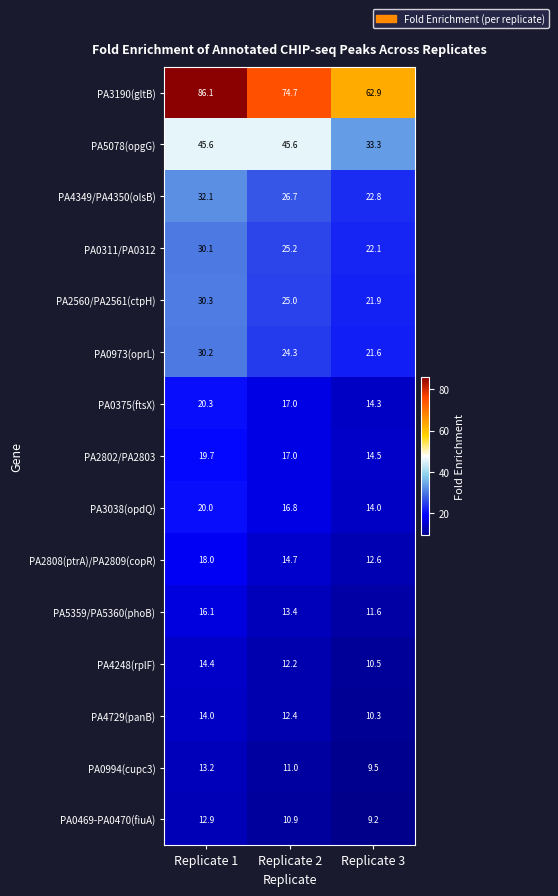

Which series has the largest total across all categories?

PA3190(gltB)